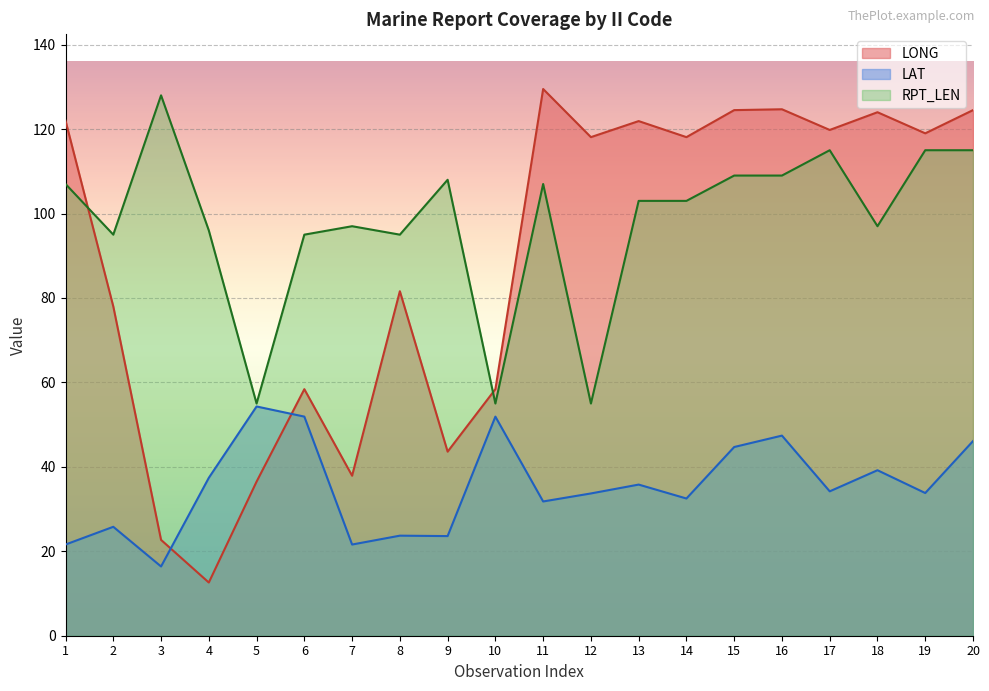

What is the total value across all series at 14?

253.6